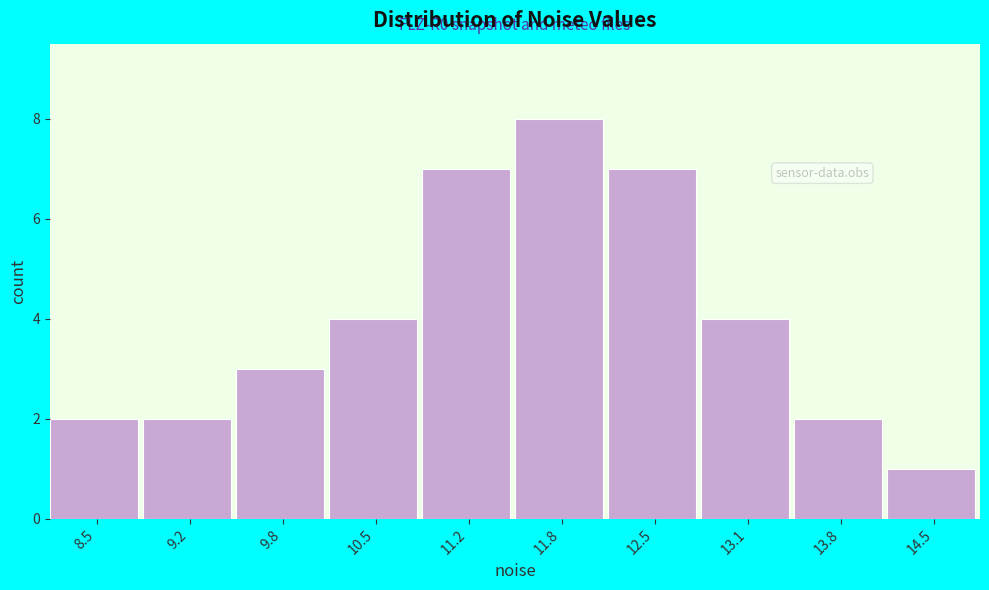

Which range on the x-axis has the tallest bar?

11.5 to 12.1